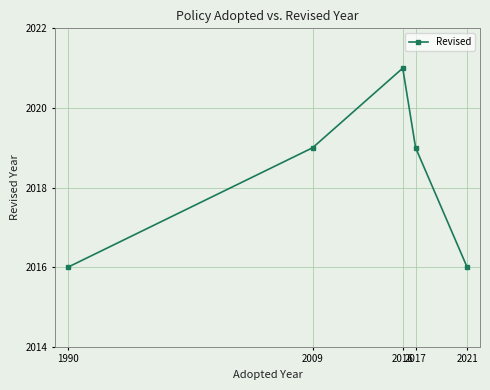

True or false: there are more than 0 points higher than both neighbors.

True